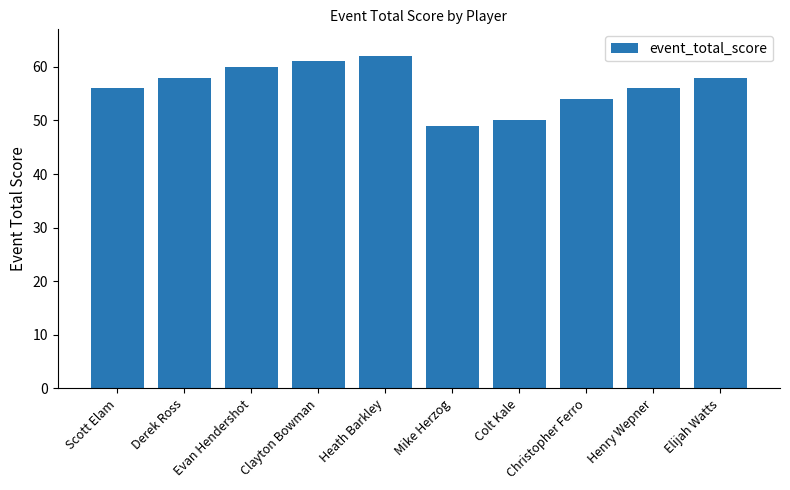

What is the sum of all values?

564